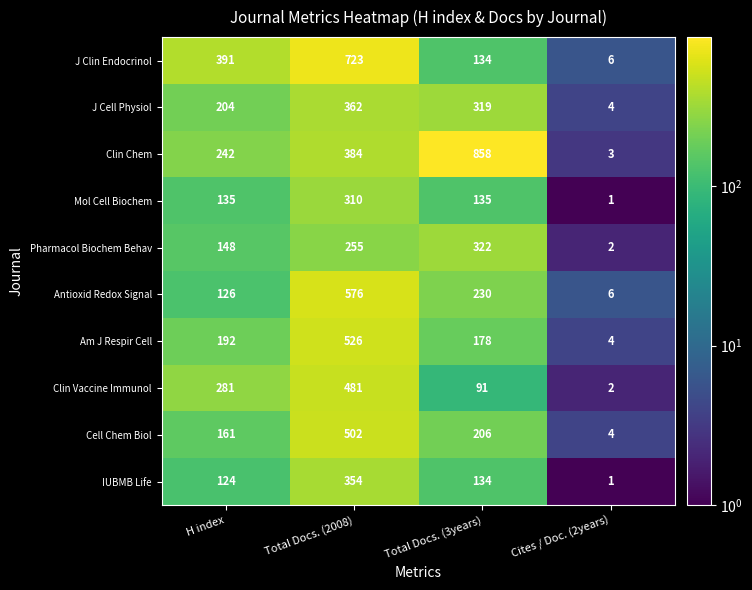

What is the total value across all series at Total Docs. (3years)?

2607